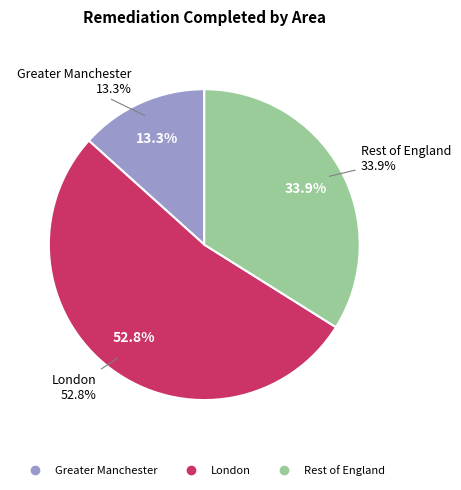

Which slice is the largest?

London